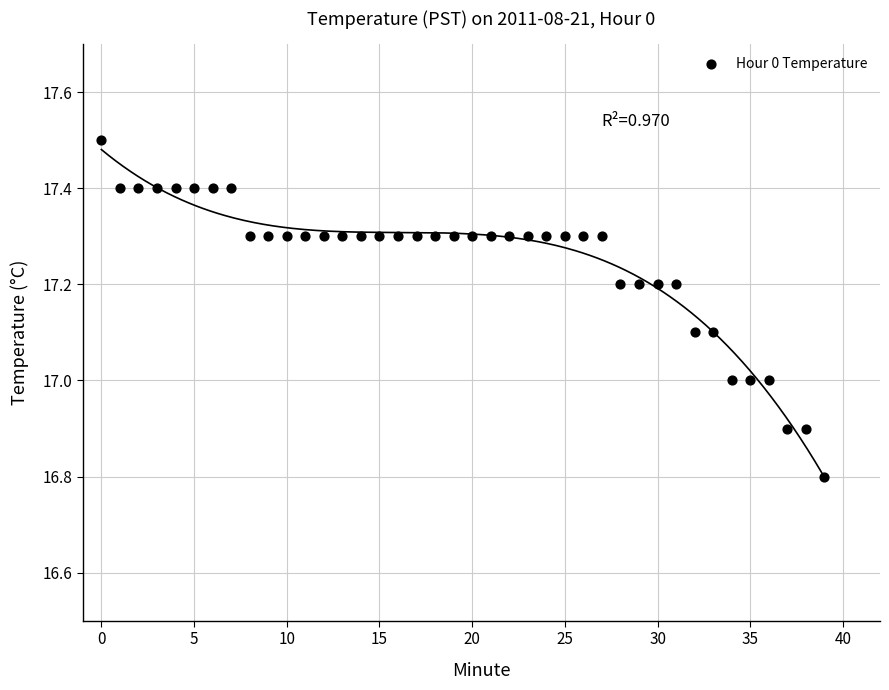

What is the range of Y values (max minus min)?

0.7